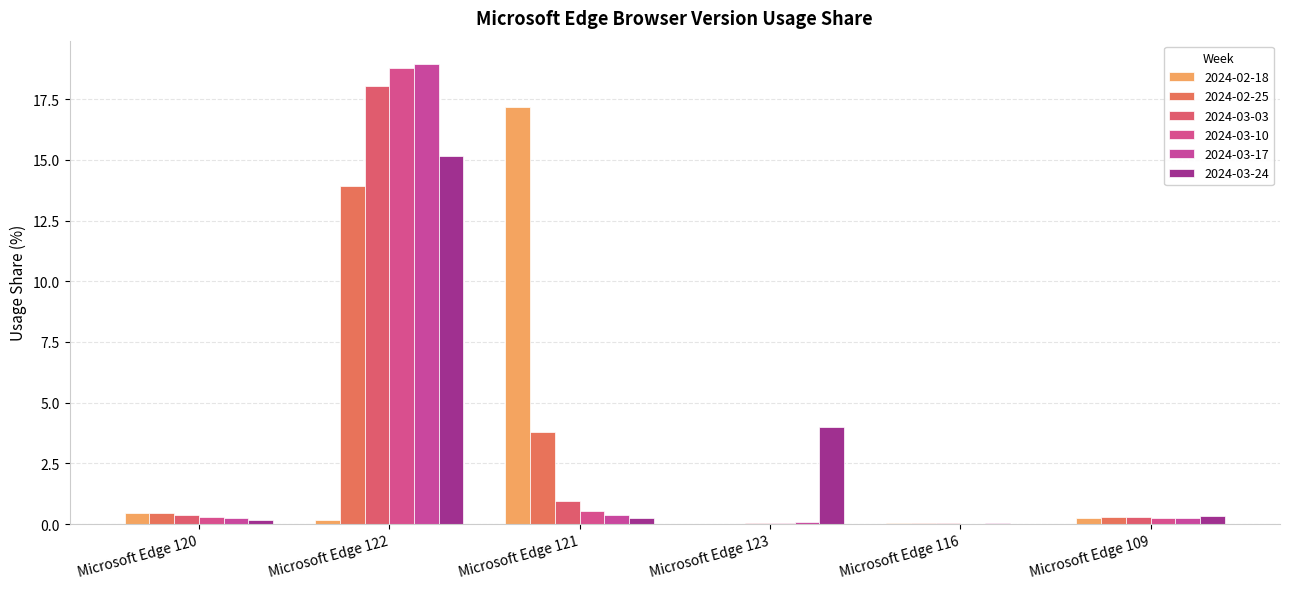

What is the label of the 2nd bar from the right?

Microsoft Edge 116